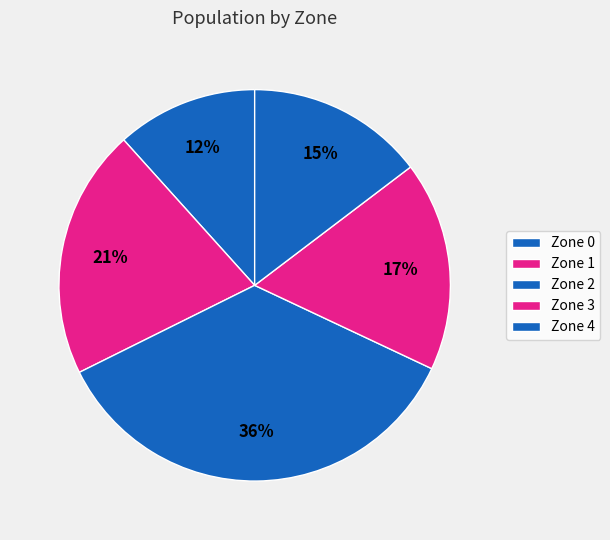

Rank the categories by value from lowest to highest.

Zone 0, Zone 4, Zone 3, Zone 1, Zone 2